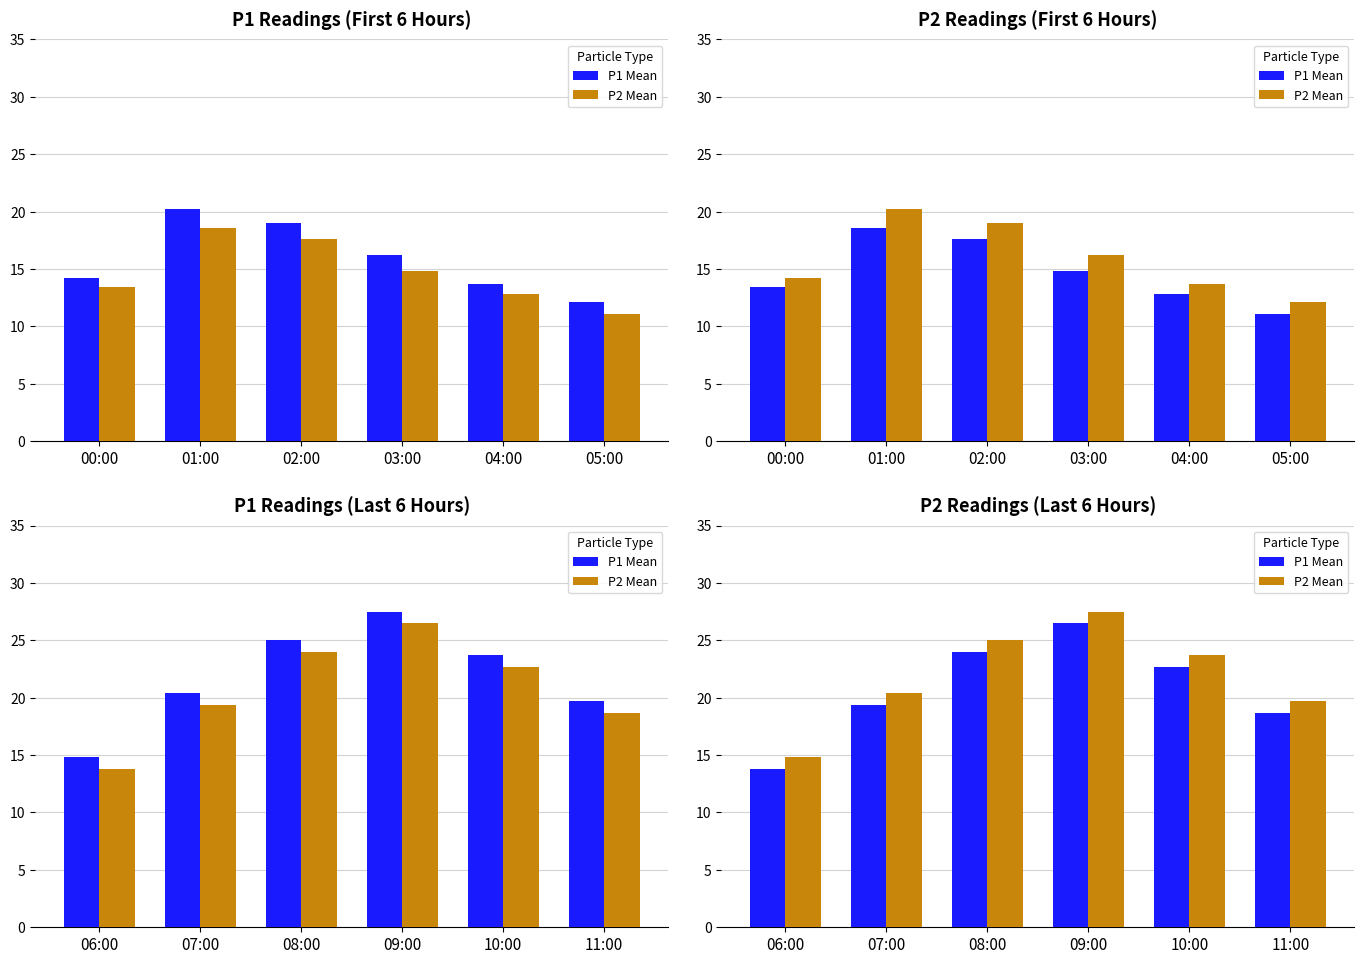

What is the difference between the maximum and minimum values in the P2 Mean series?

12.7